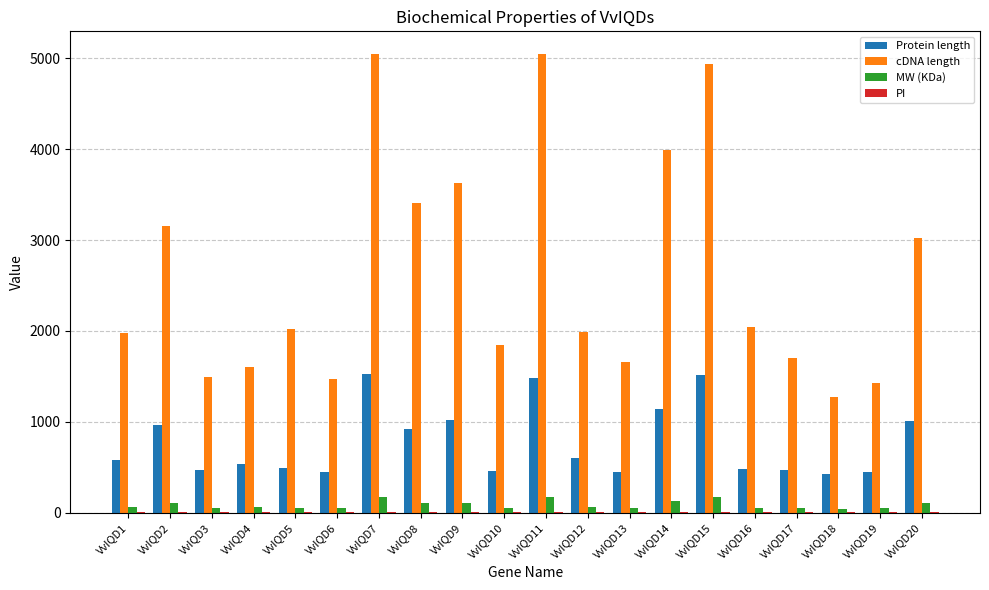

What value does the cDNA length series have at VvIQD1?

1978.0